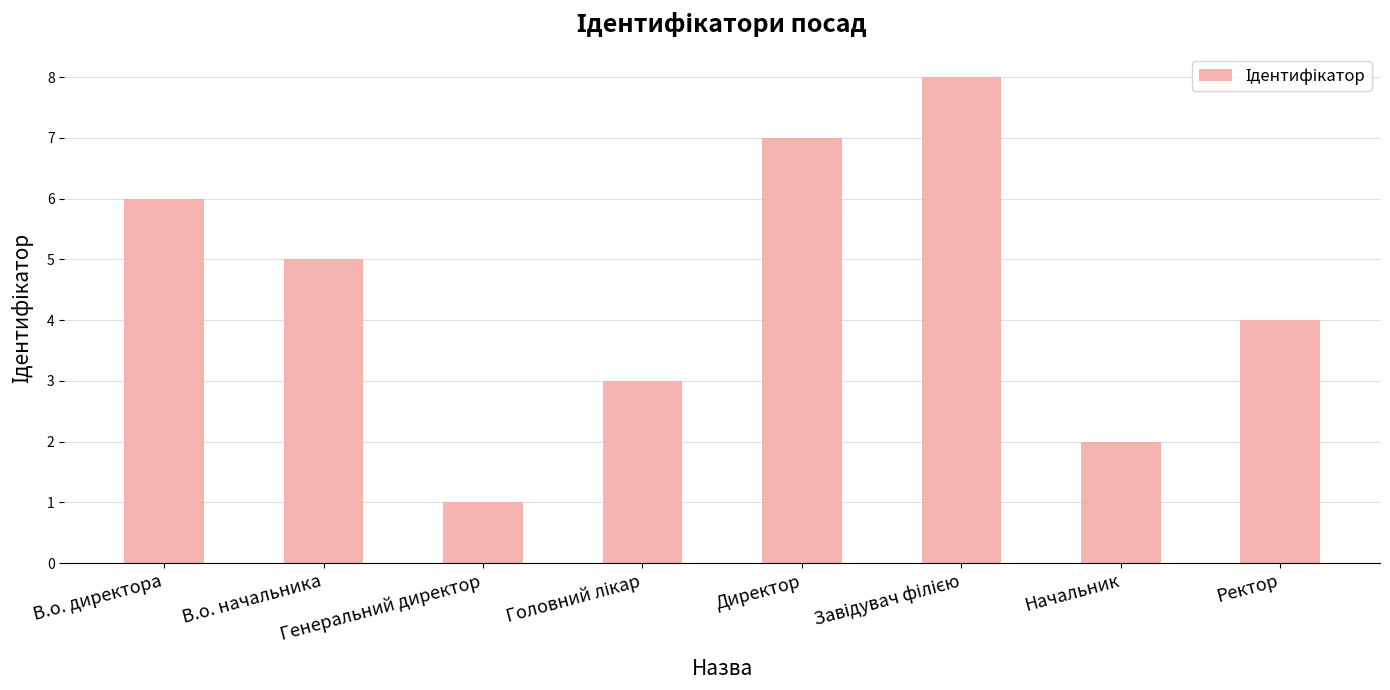

At which label is the value closest to 4?

Ректор